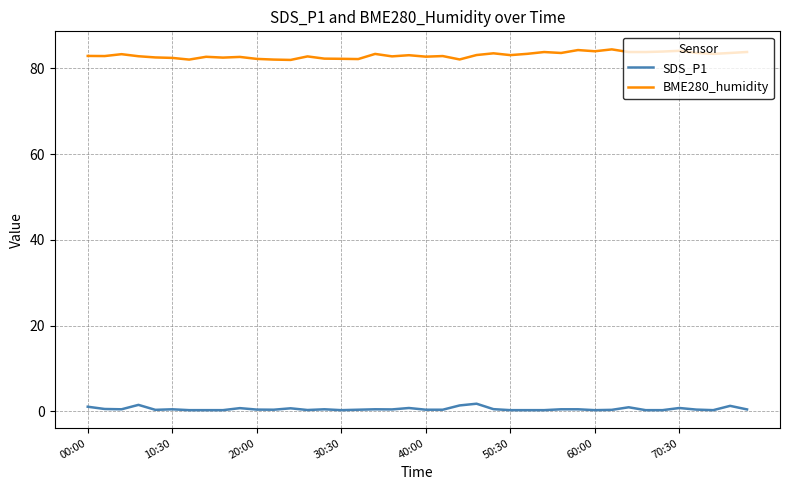

Which series has the largest total across all categories?

BME280_humidity